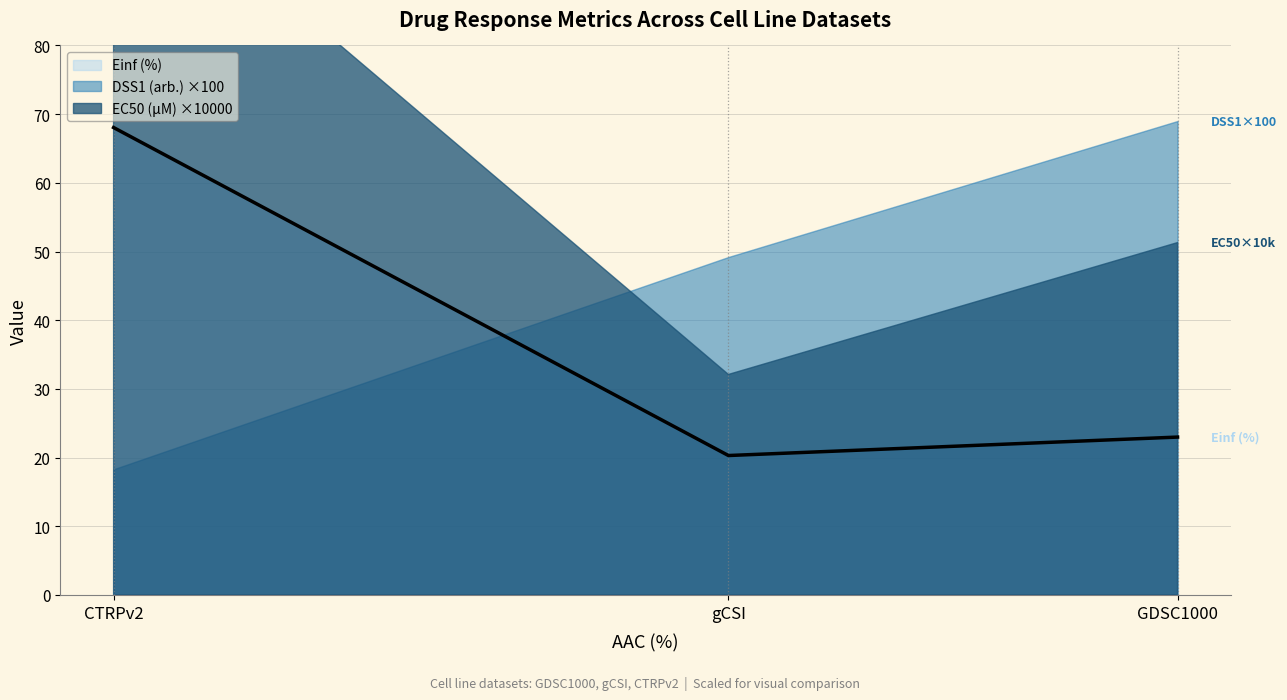

What is the maximum value for Einf (%)?

68.0